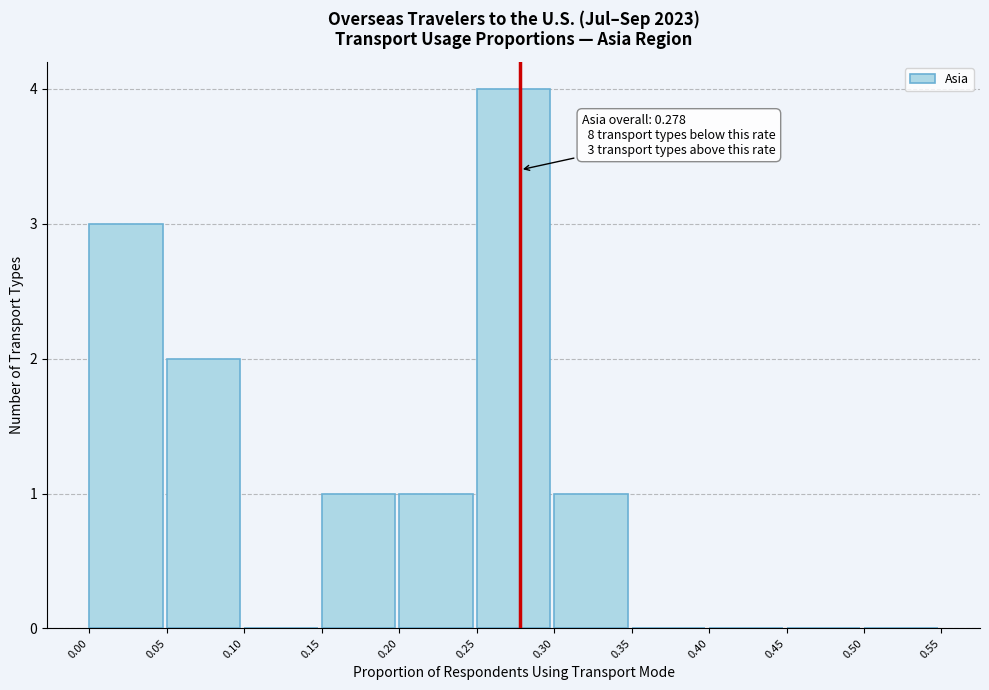

Over which range of the x-axis is the bar tallest?

0.25 to 0.30